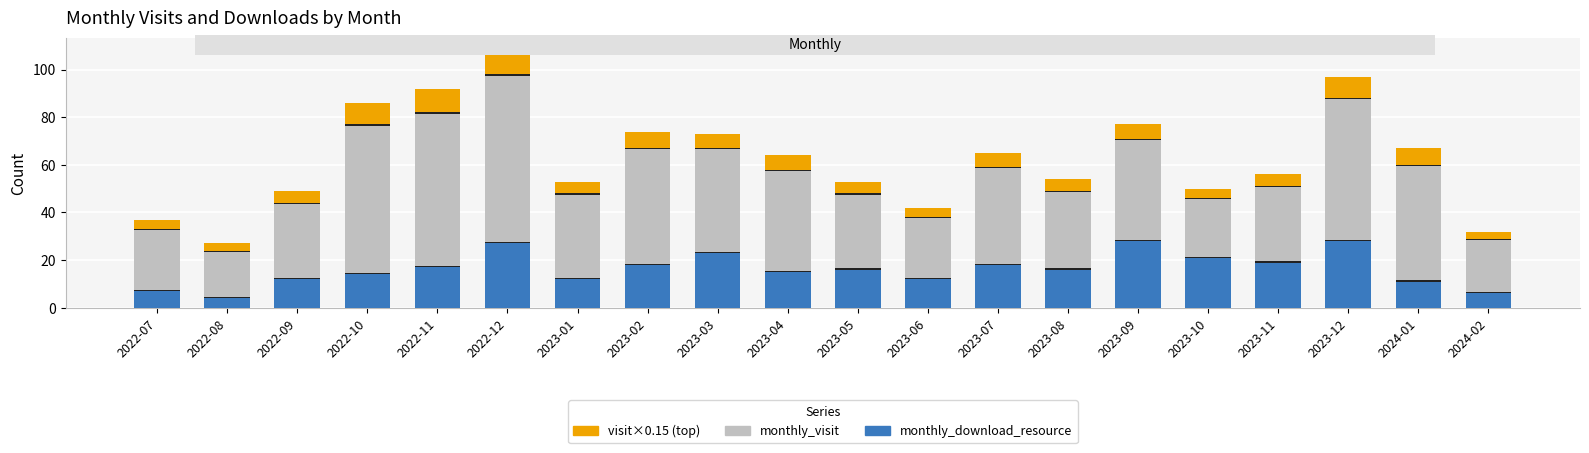

Rank the series at 2023-02 from lowest to highest value.

visit×0.15 (approx. wrong), monthly_download_resource, monthly_visit